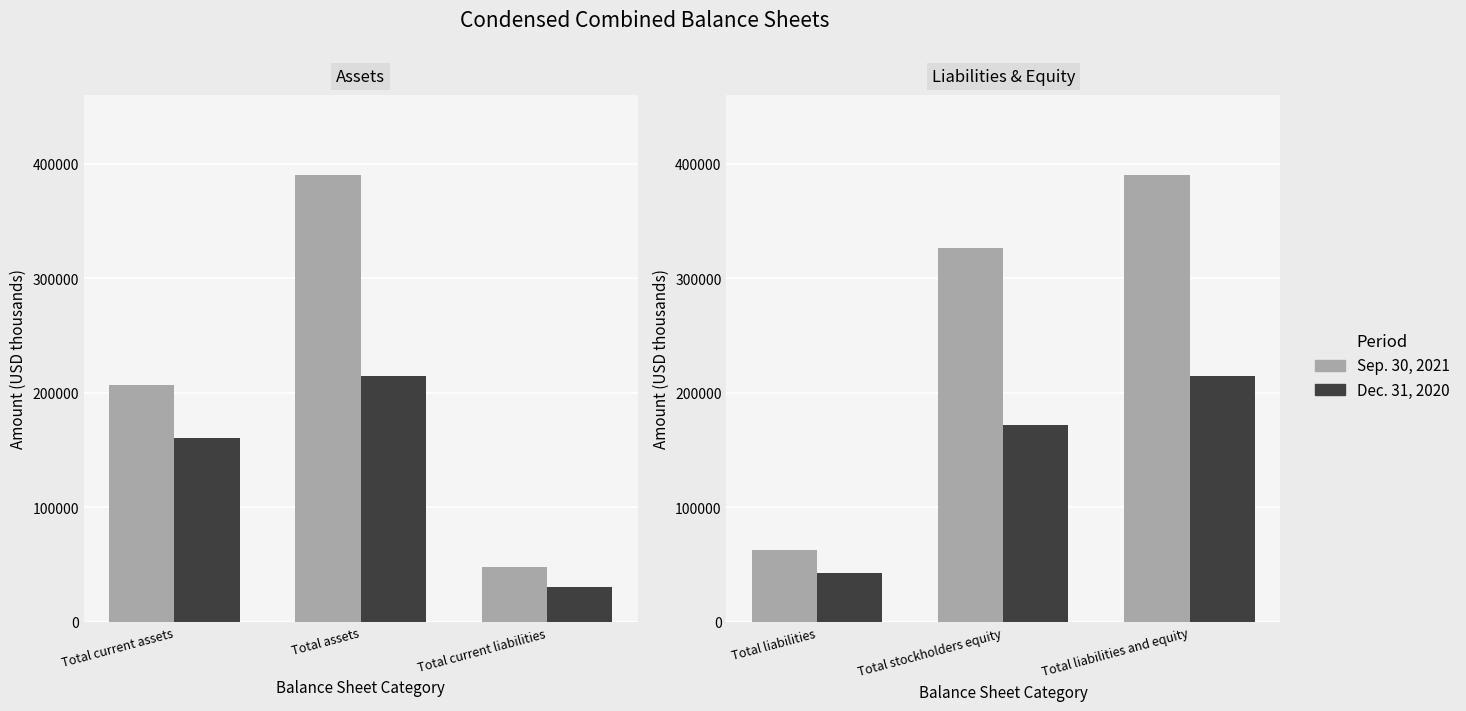

What position from the right is Total liabilities?

3